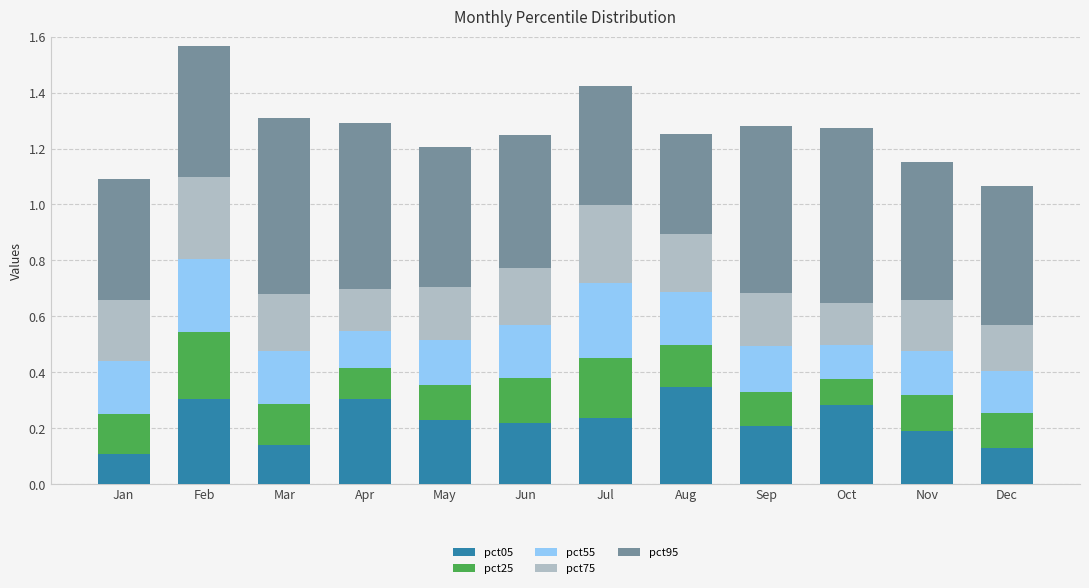

True or false: pct05 has a value of 0.1 at May.

False